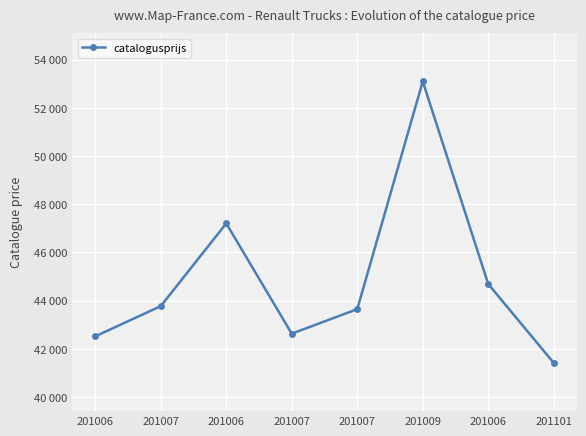

What is the change in value from 201007 to 201007?

+1019